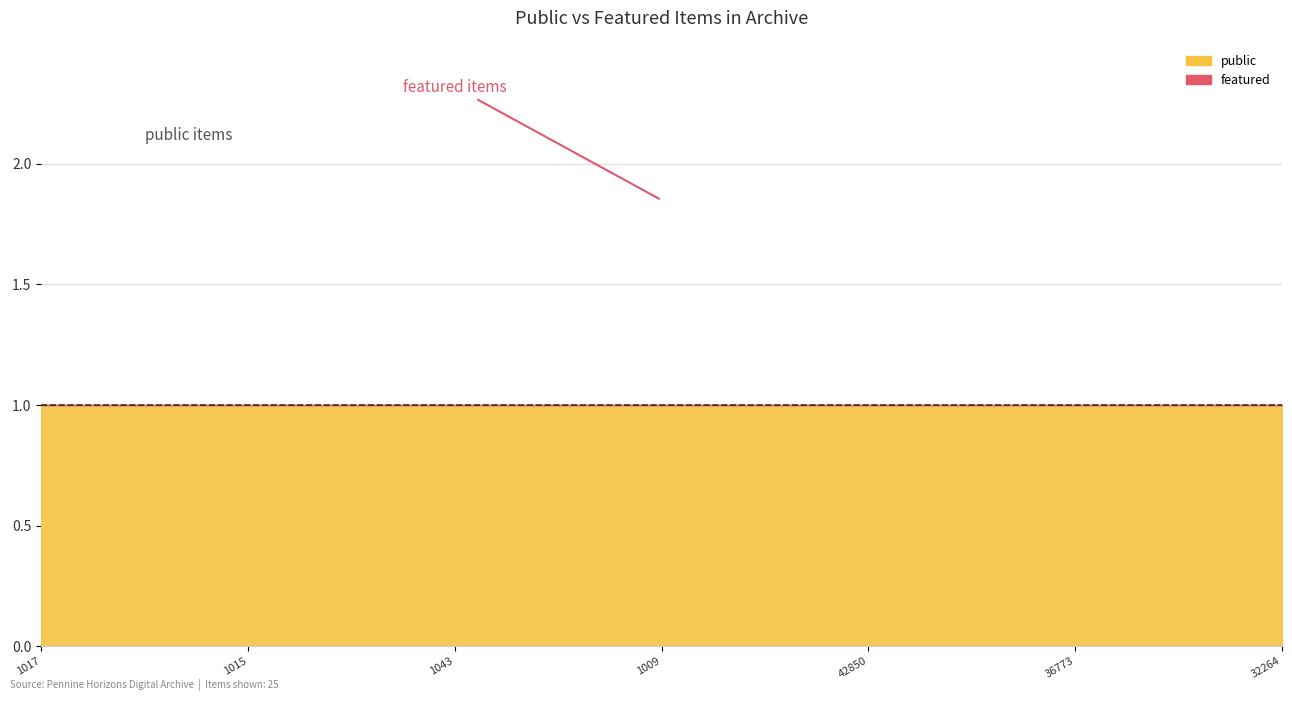

Rank the series by their average value, from lowest to highest.

featured, public